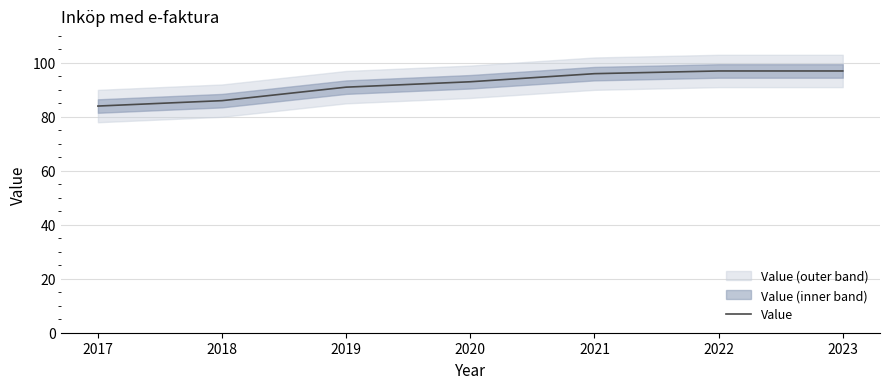

List the labels in order of value, smallest first.

2017, 2018, 2019, 2020, 2021, 2022, 2023